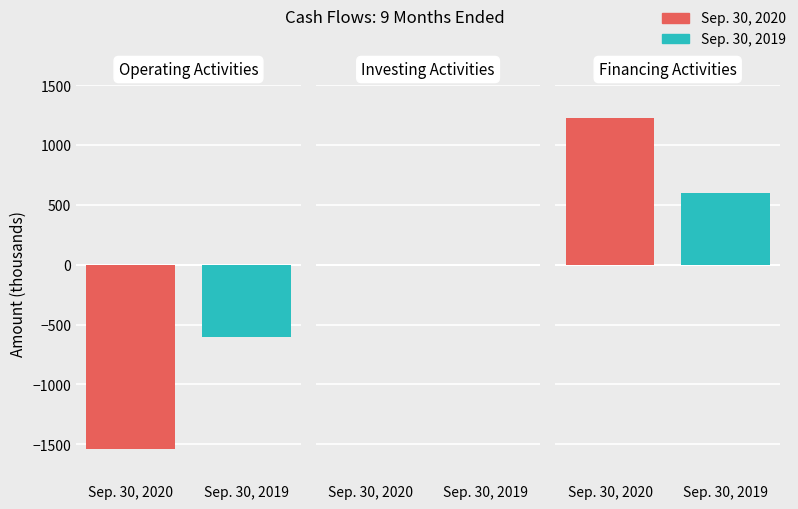

Count the Financing Activities values in the range 602 to 1227.

2